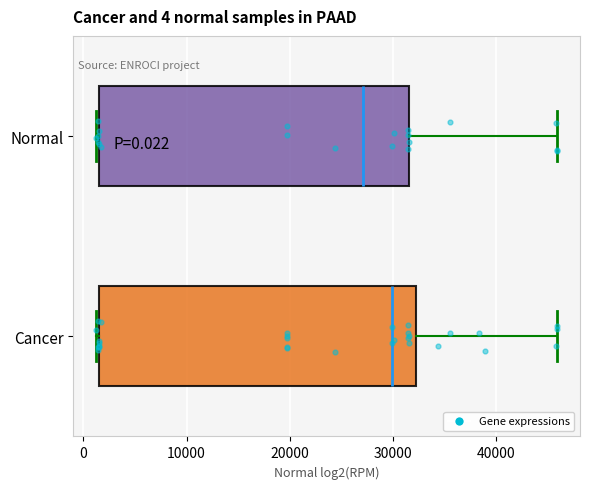

Which box has the furthest to the left median line?

Normal